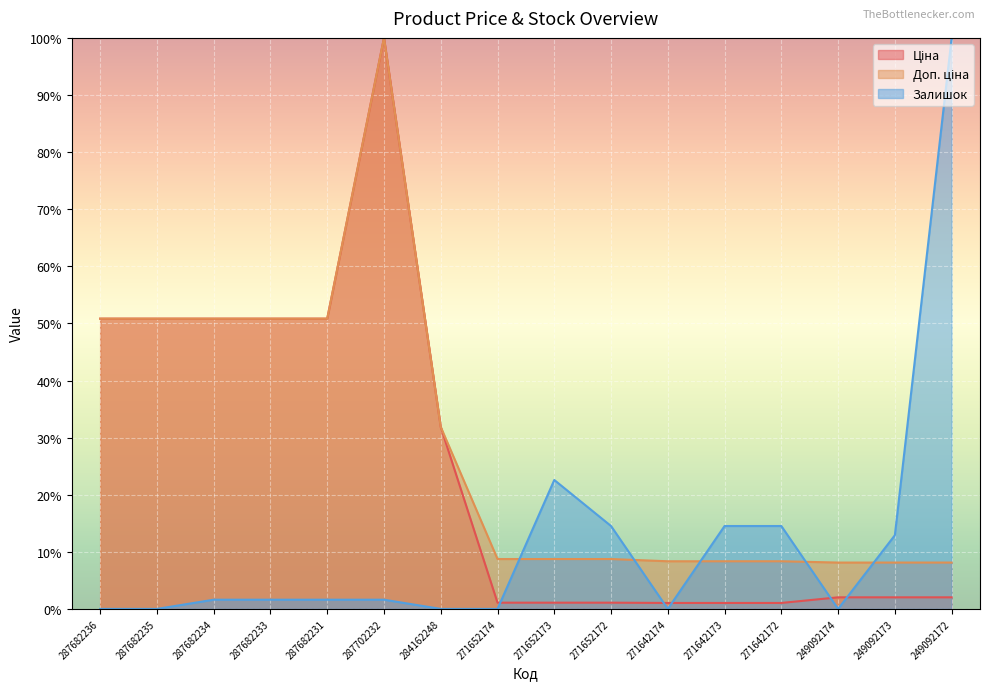

List the series in order of their peak value, highest first.

Ціна, Доп. ціна, Залишок